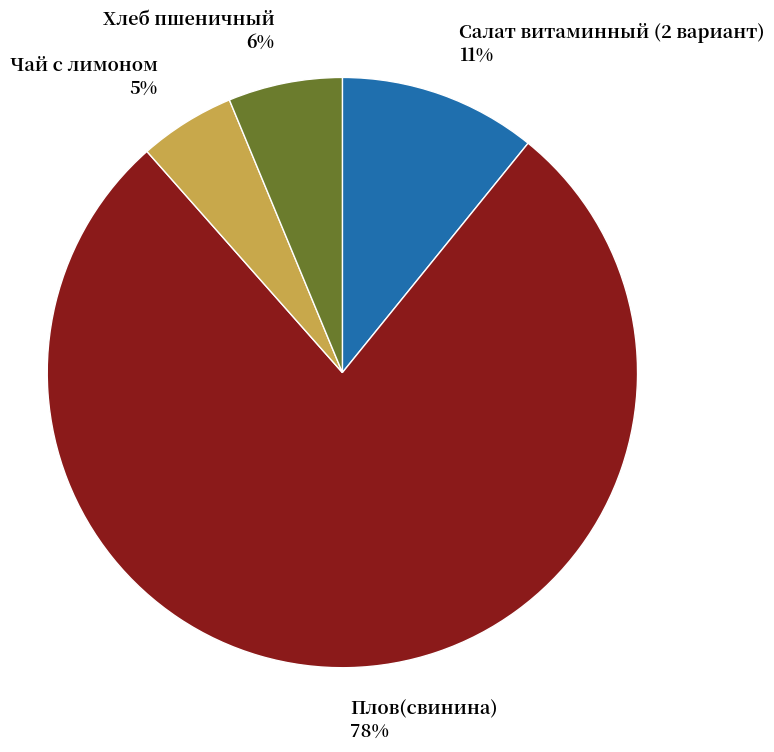

Which slice is the largest?

Плов(свинина)